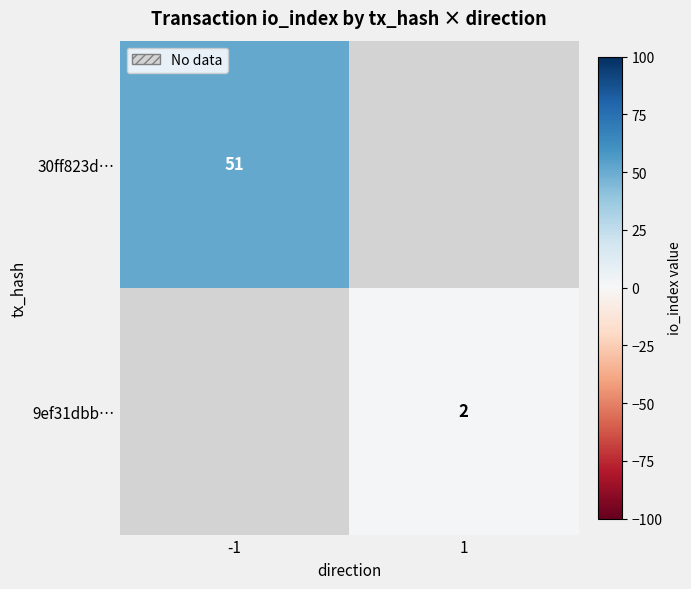

The 9ef31dbb… series shows 1 at 1. True or false?

False